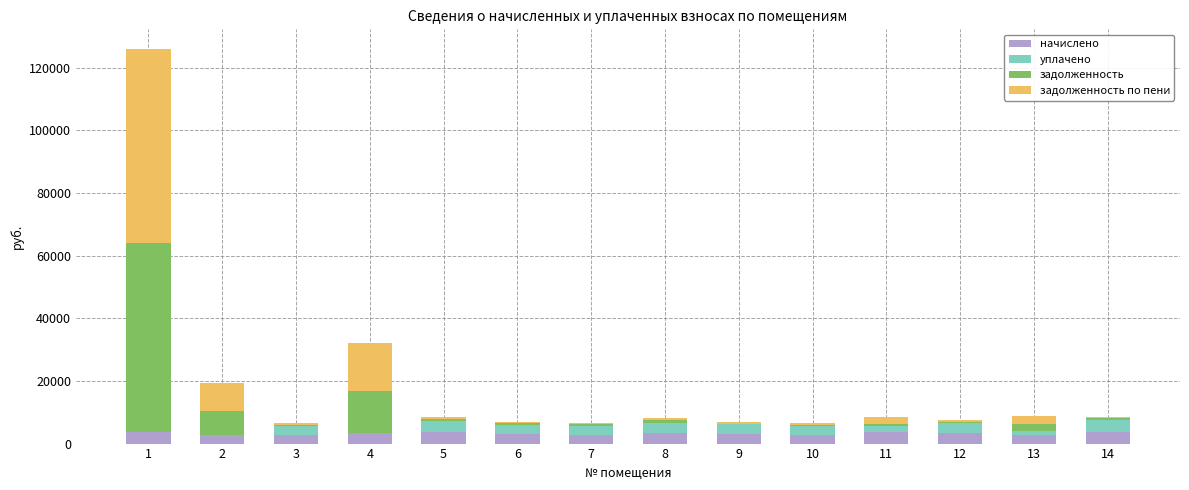

What is the total value across all series at 2?

19258.7